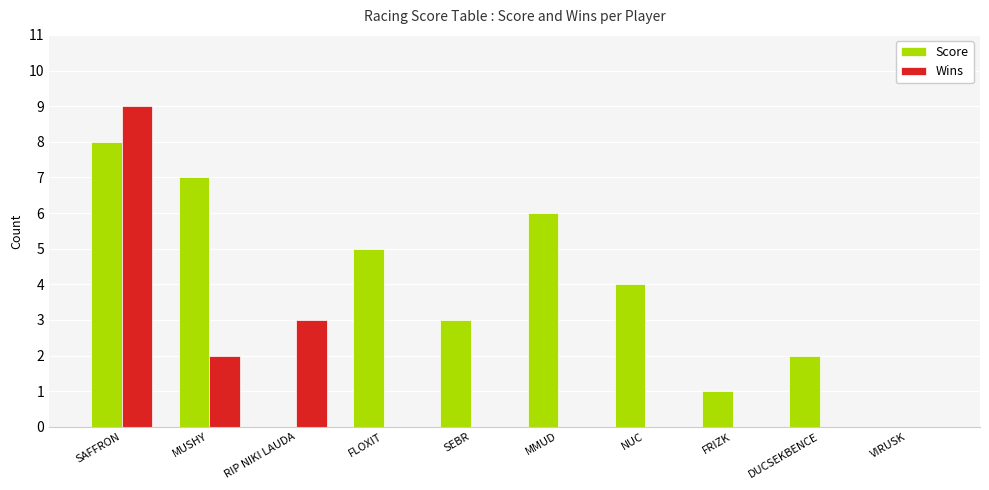

Between SAFFRON and RIP NIKI LAUDA, which series saw the biggest shift?

Score